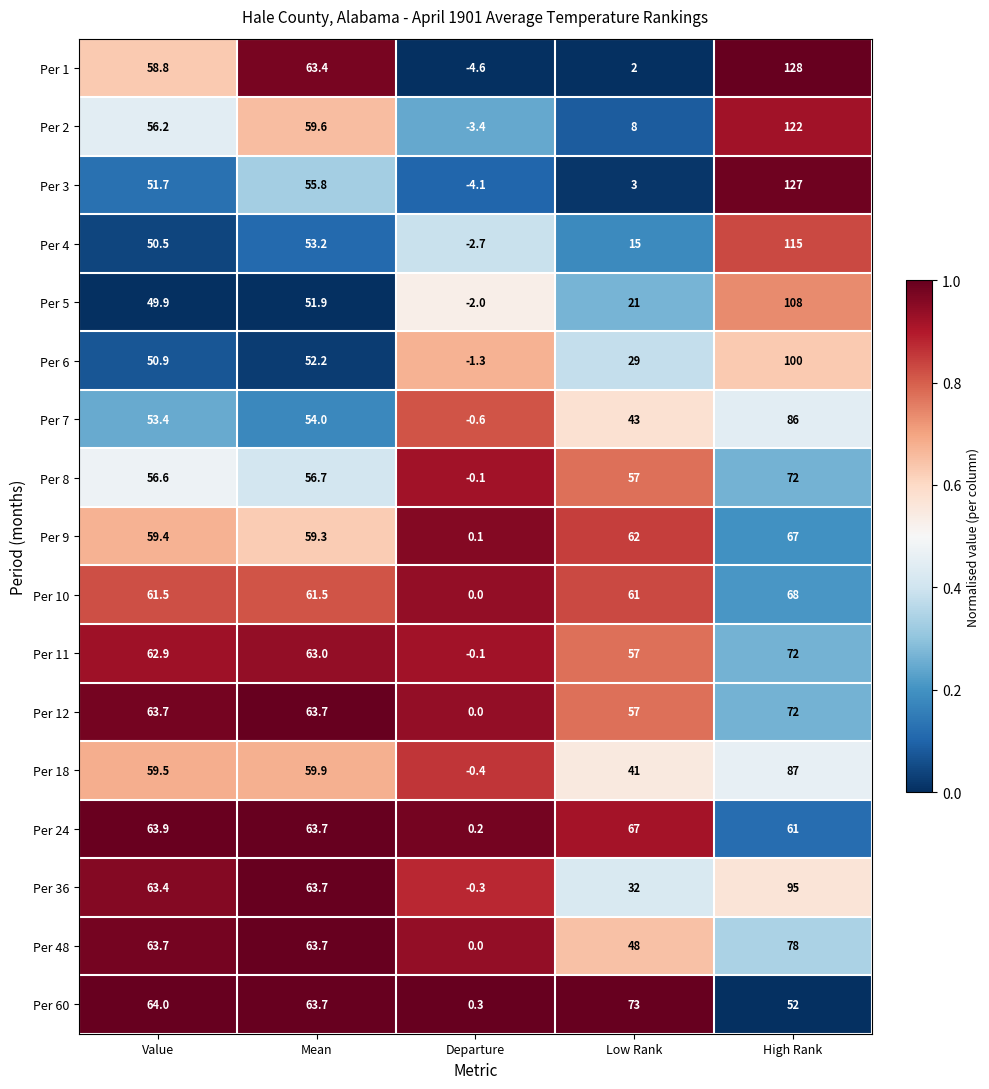

Which series has the largest total across all categories?

Per 12